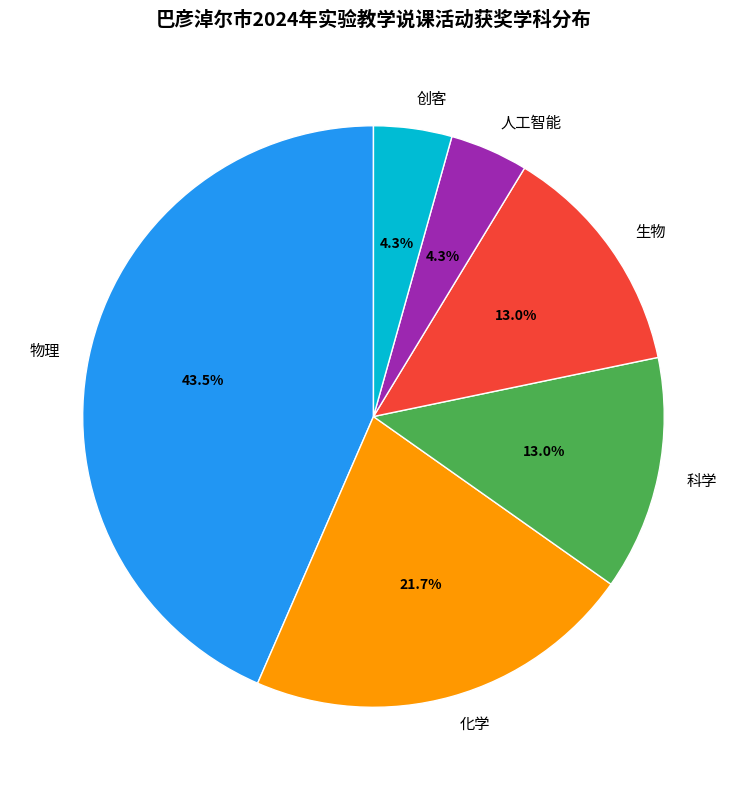

Which category has the biggest portion of the pie?

物理